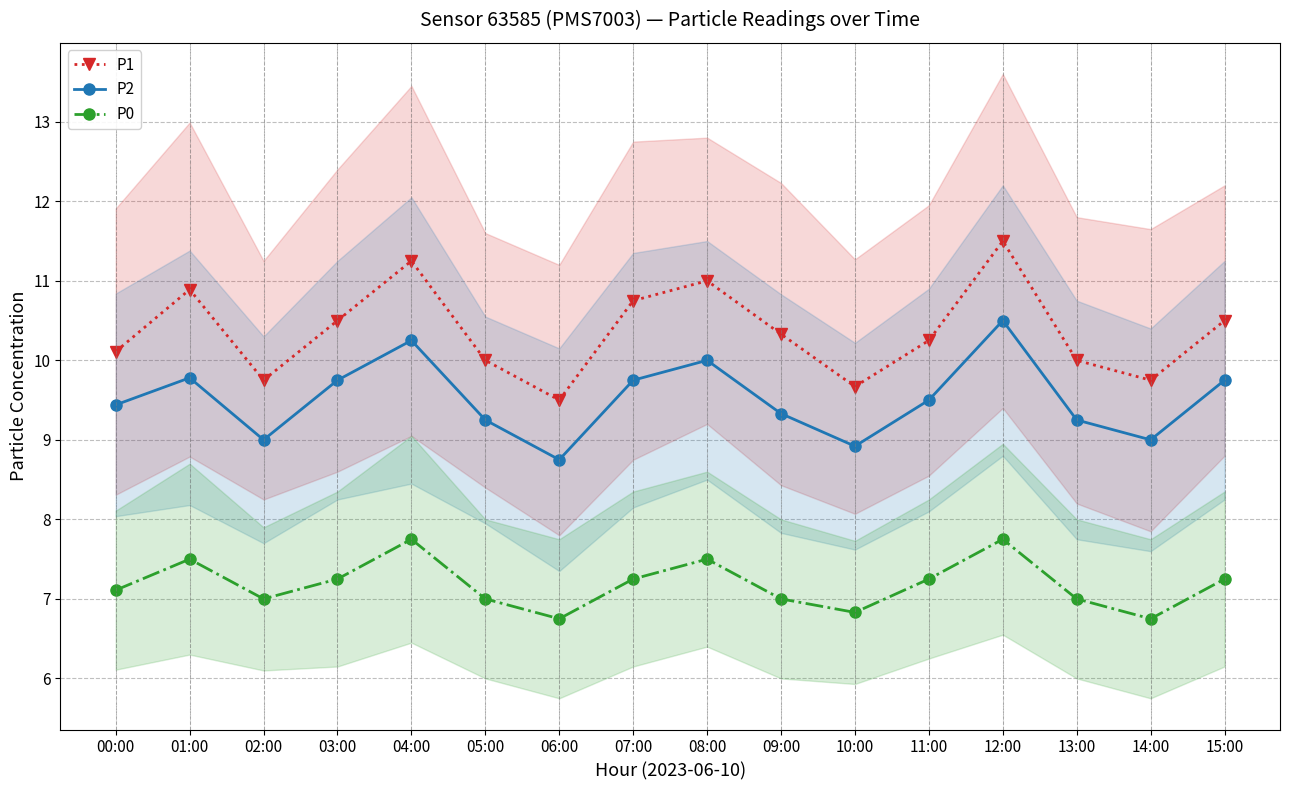

Reading left to right, extract all data points from this chart.

P1: 10.1	10.9	9.8	10.5	11.2	10.0	9.5	10.8	11.0	10.3	9.7	10.2	11.5	10.0	9.8	10.5
P2: 9.4	9.8	9.0	9.8	10.2	9.2	8.8	9.8	10.0	9.3	8.9	9.5	10.5	9.2	9.0	9.8
P0: 7.1	7.5	7.0	7.2	7.8	7.0	6.8	7.2	7.5	7.0	6.8	7.2	7.8	7.0	6.8	7.2